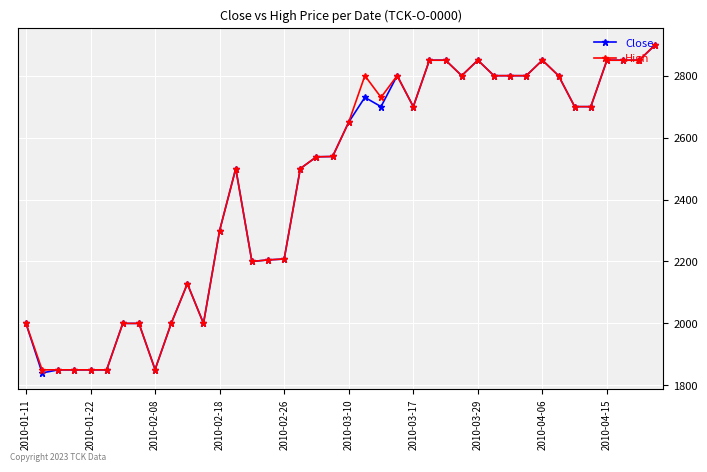

What is the value of the Close point at the 24th from the left?

2800